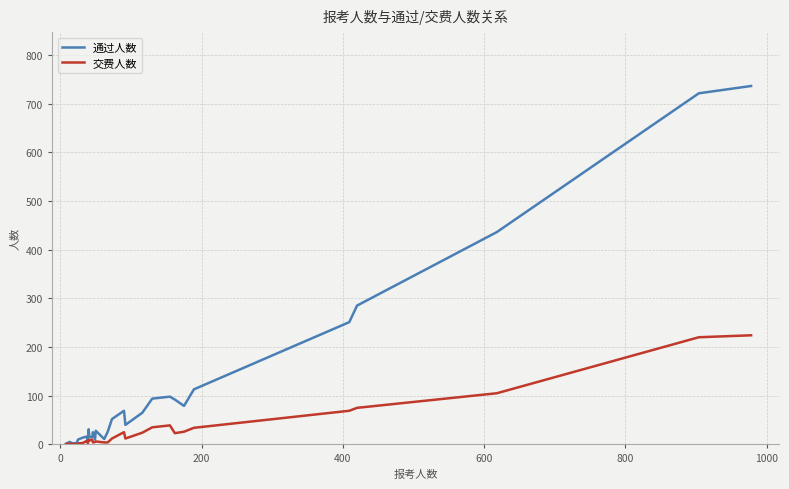

List the series in order of their peak value, highest first.

通过人数, 交费人数